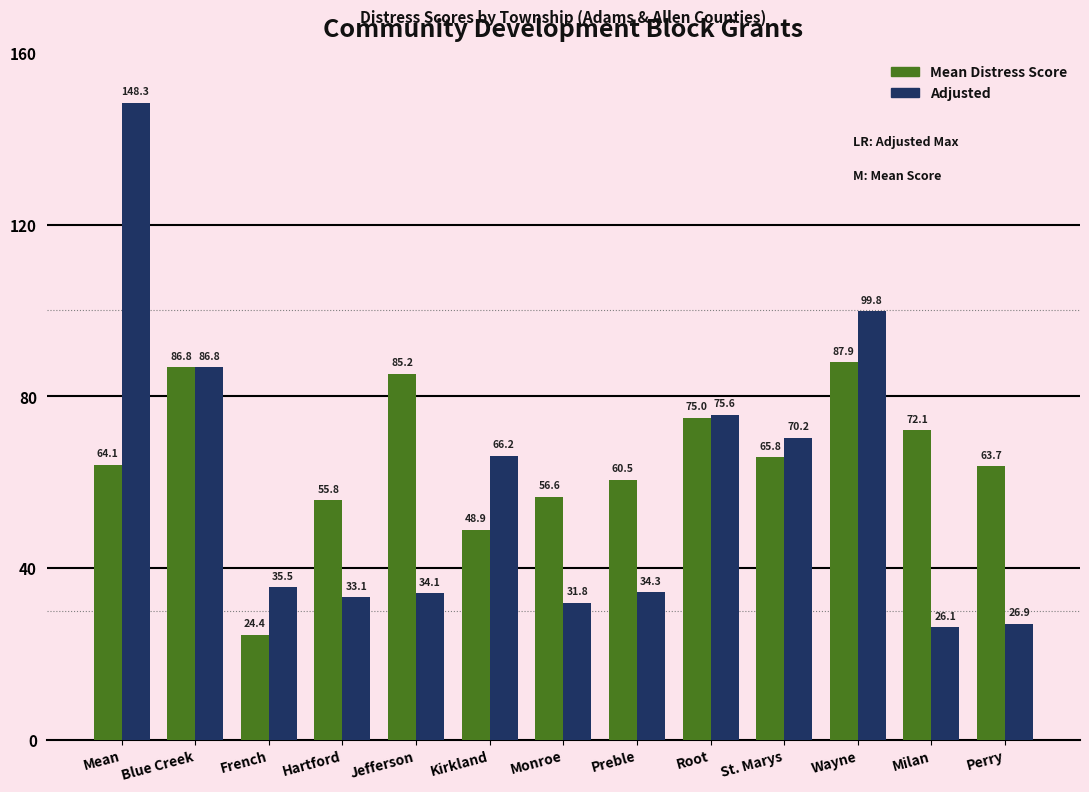

Rank the series by their maximum value, from lowest to highest.

Mean Distress Score, Adjusted